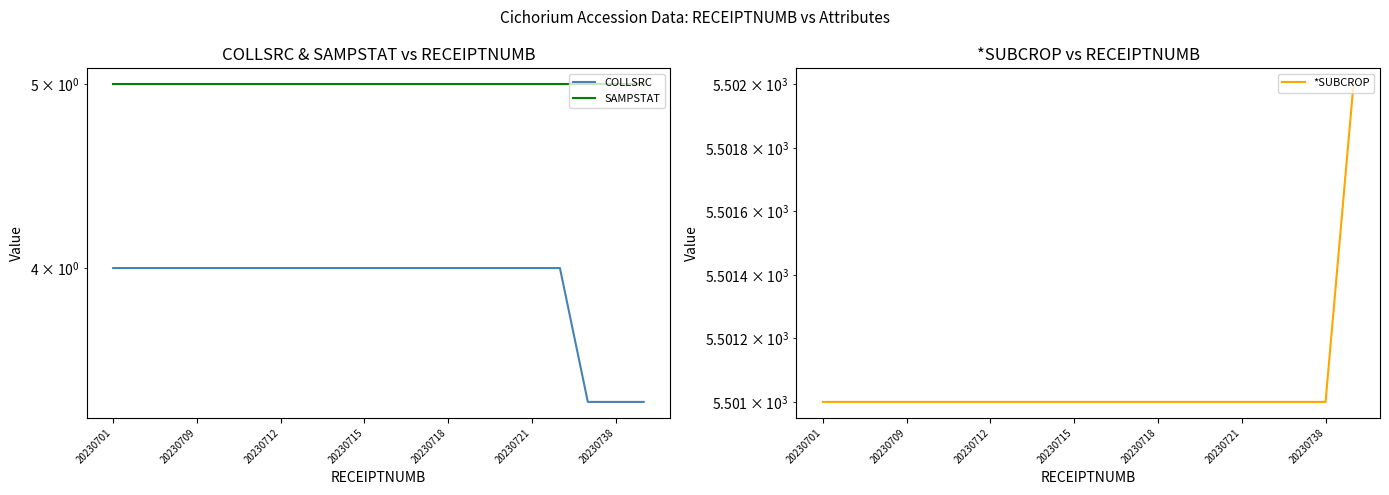

What is the average value of the COLLSRC series?

3.9